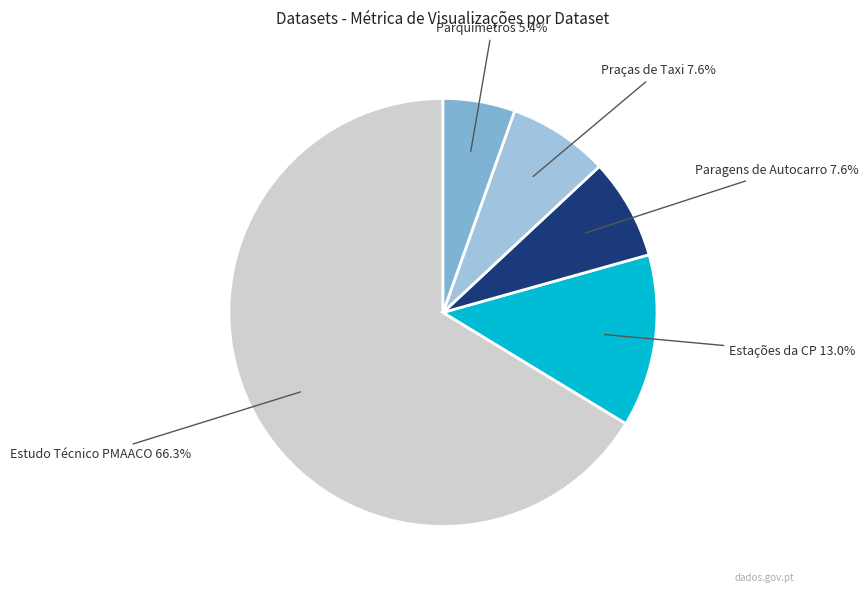

How many slices are in this pie chart?

5